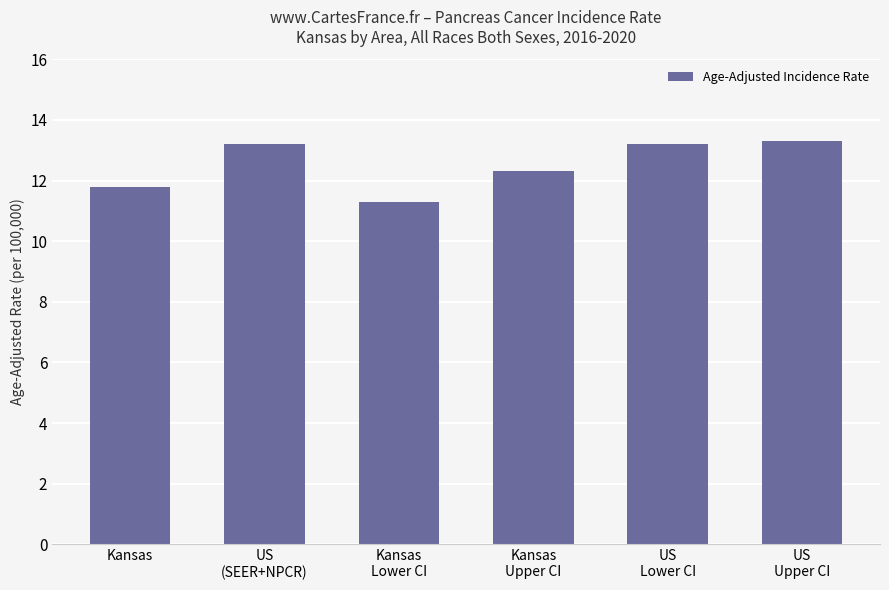

The value at US
(SEER+NPCR) is 23.4. True or false?

False